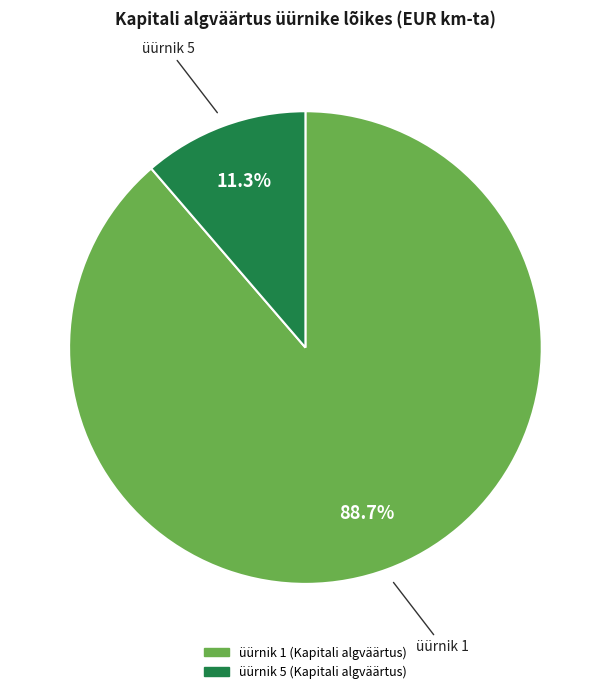

Does any single category account for the majority?

Yes